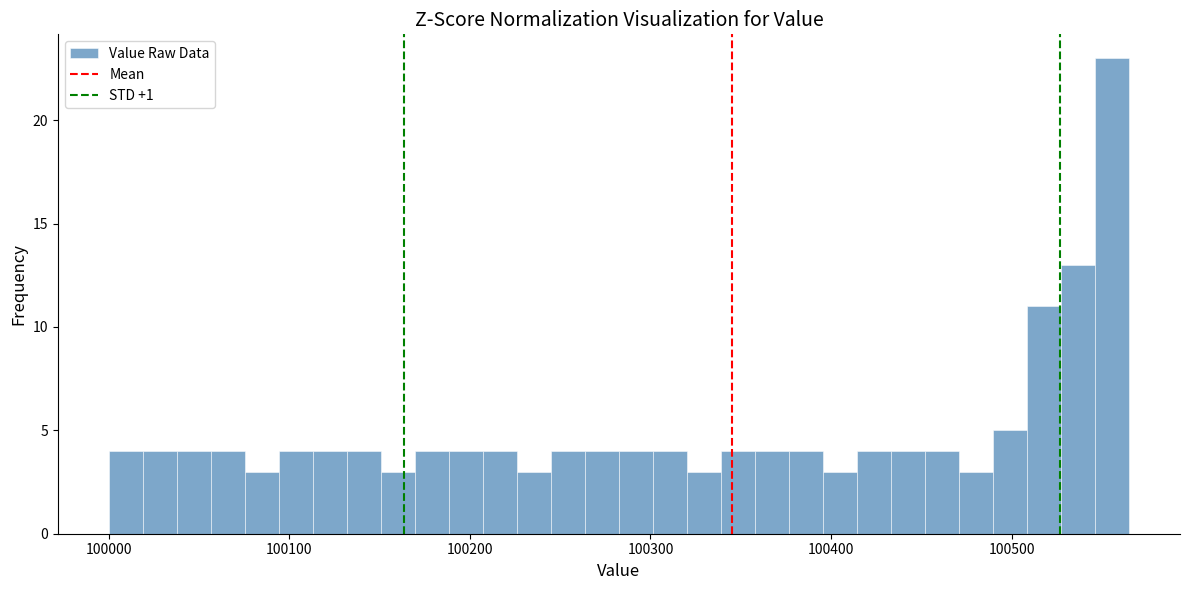

Read against the x-axis, roughly where is the centre of the tallest bar?

100560